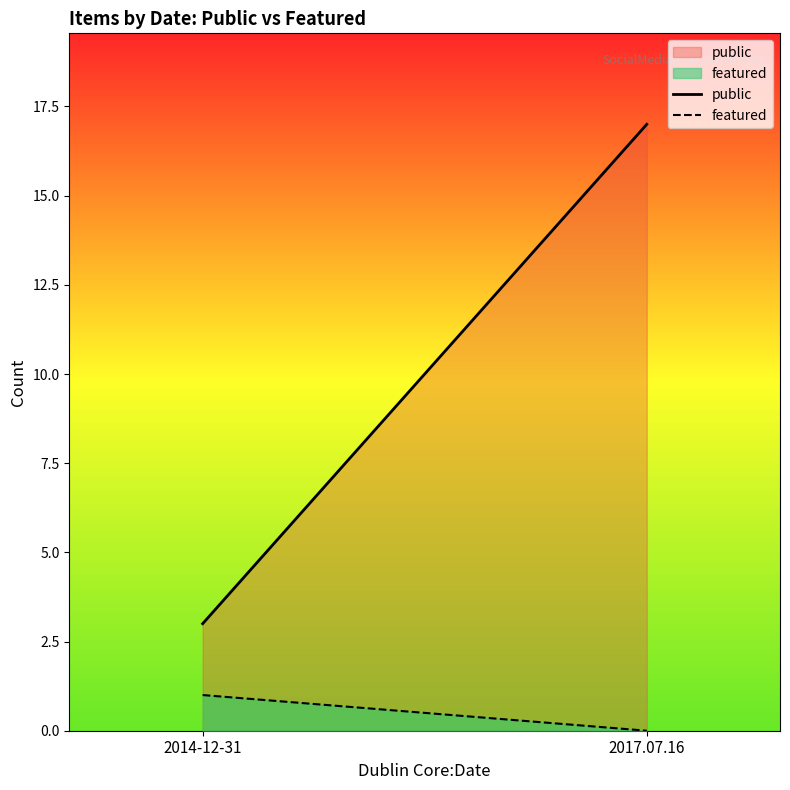

Which has a higher value, 2014-12-31 or 2017.07.16?

2017.07.16